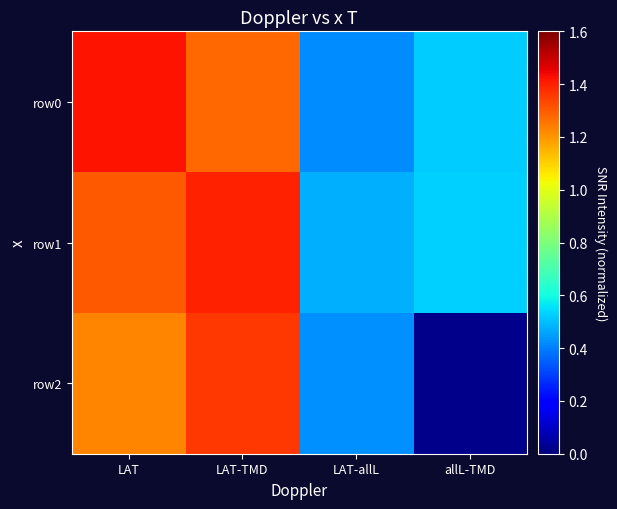

At which category is the sum across all series the highest?

LAT-TMD